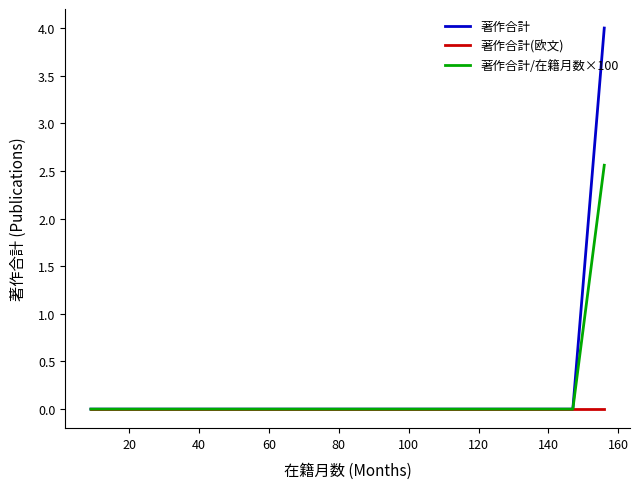

Reading right to left, list all the values displayed in this chart.

著作合計: 4.0	0.0	0.0	0.0	0.0	0.0	0.0	0.0	0.0	0.0	0.0	0.0	0.0	0.0	0.0	0.0	0.0	0.0	0.0	0.0	0.0	0.0	0.0	0.0
著作合計(欧文): 0.0	0.0	0.0	0.0	0.0	0.0	0.0	0.0	0.0	0.0	0.0	0.0	0.0	0.0	0.0	0.0	0.0	0.0	0.0	0.0	0.0	0.0	0.0	0.0
著作合計/在籍月数×100: 2.6	0.0	0.0	0.0	0.0	0.0	0.0	0.0	0.0	0.0	0.0	0.0	0.0	0.0	0.0	0.0	0.0	0.0	0.0	0.0	0.0	0.0	0.0	0.0